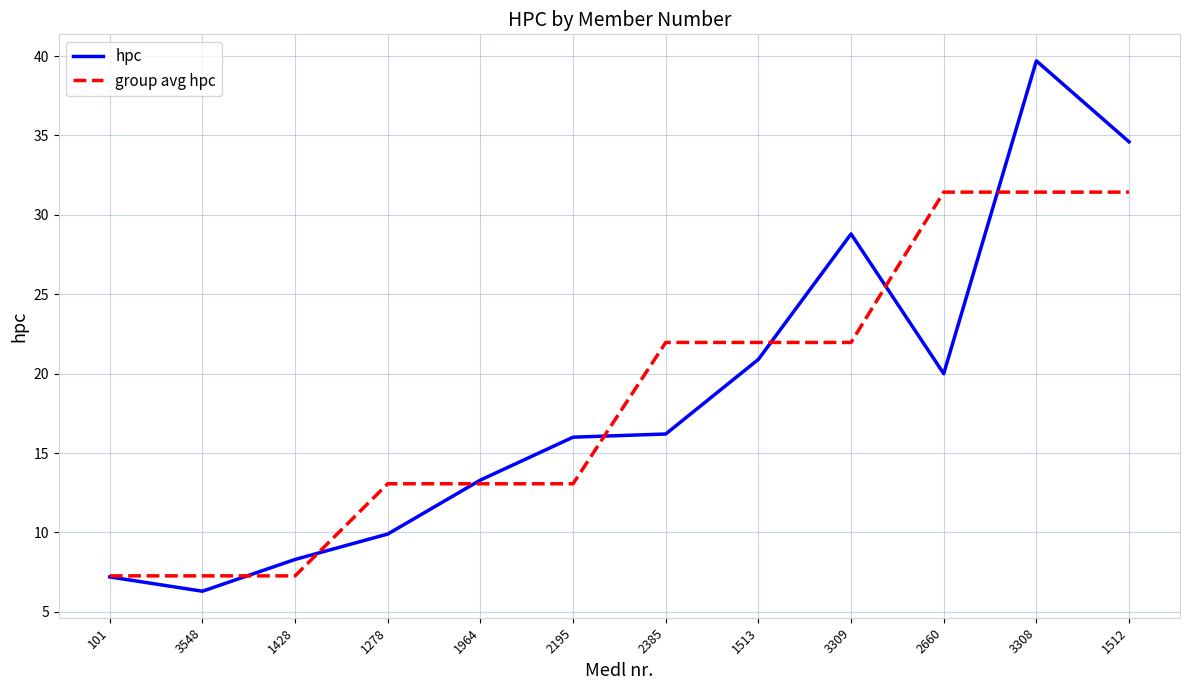

What is the lowest value of the group avg hpc series?

7.3